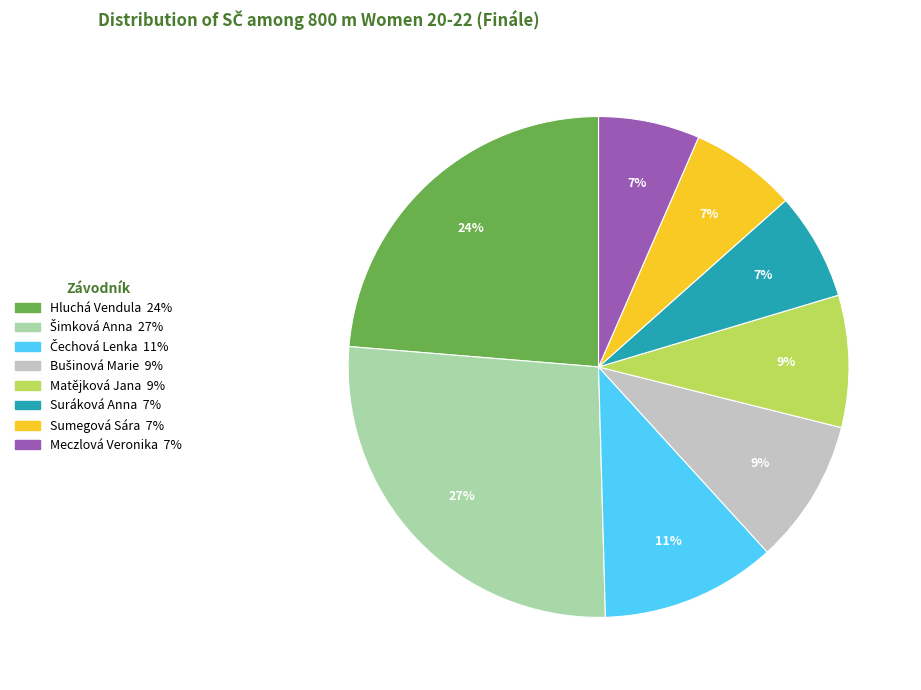

Count the number of slices in the pie.

8